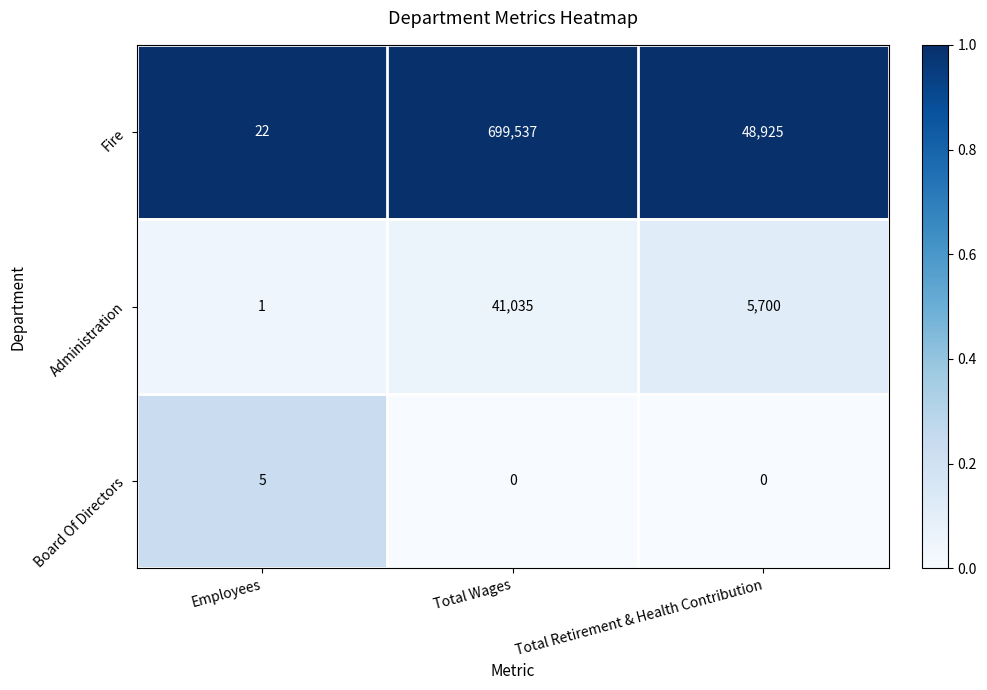

Count the Administration values in the range 1 to 41035.

3